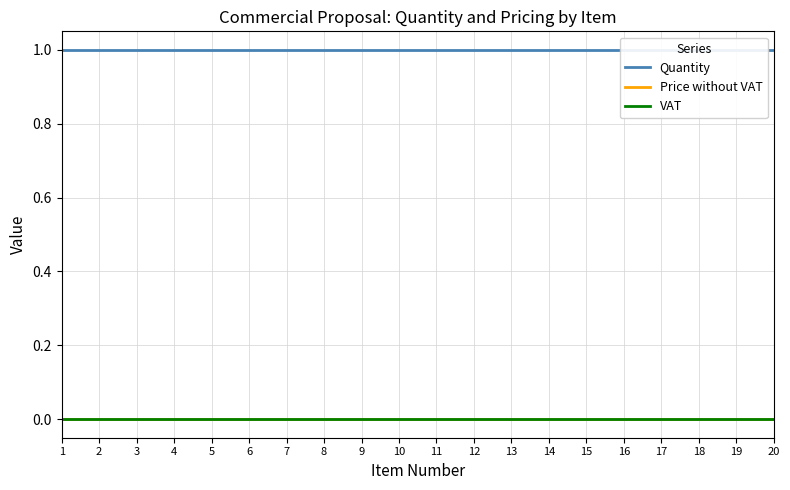

The VAT series shows 0 at 15. True or false?

True